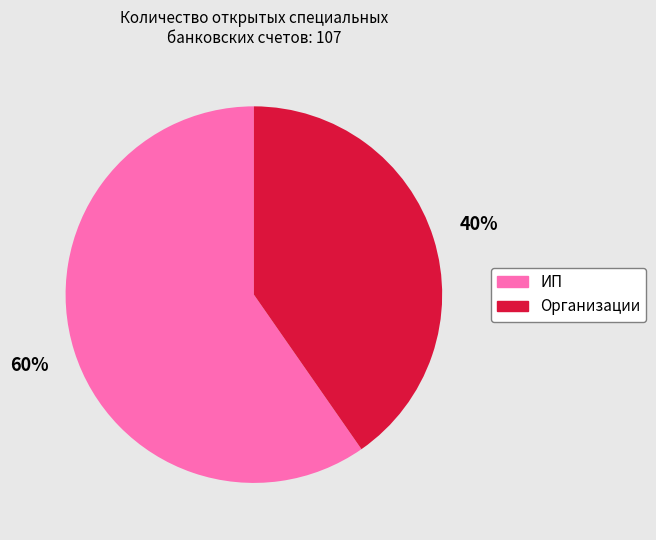

Count the number of slices in the pie.

2